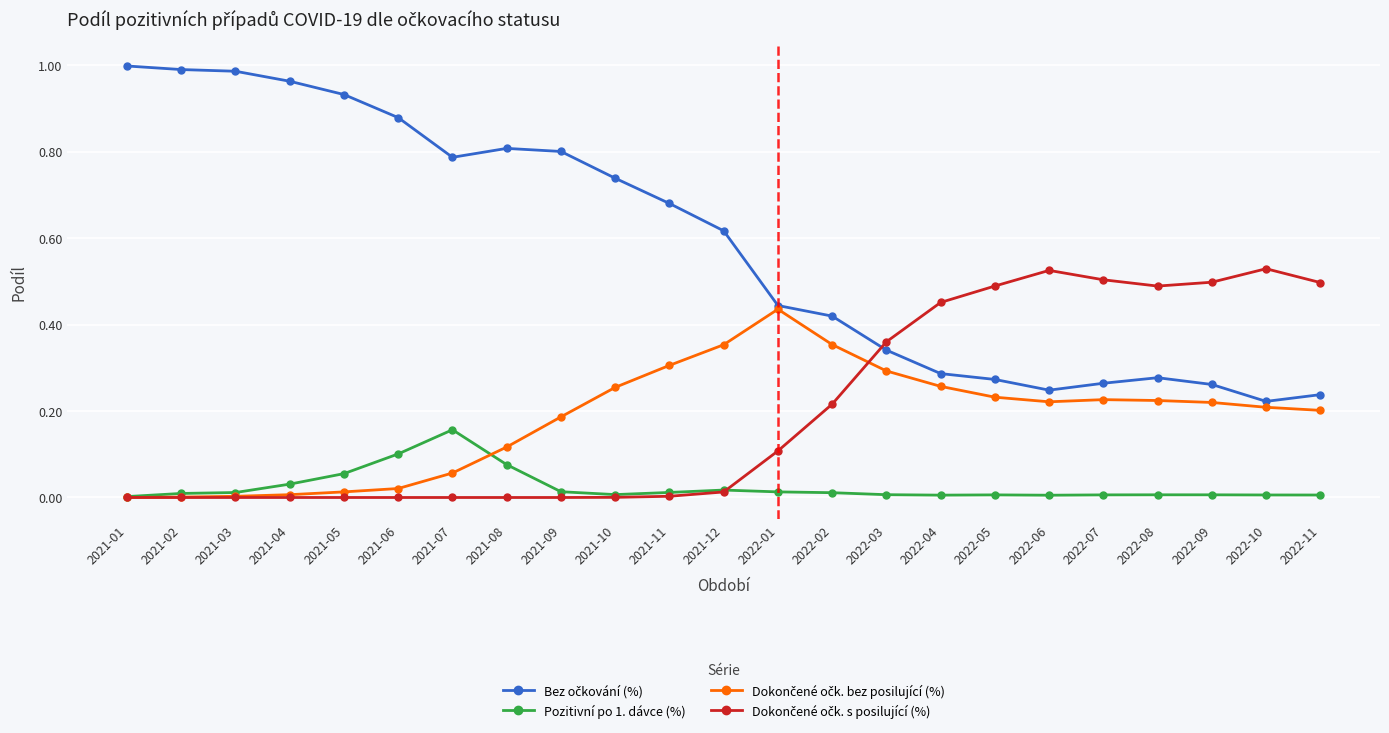

True or false: Pozitivní po 1. dávce (%) has more than 1 interior local peaks.

True